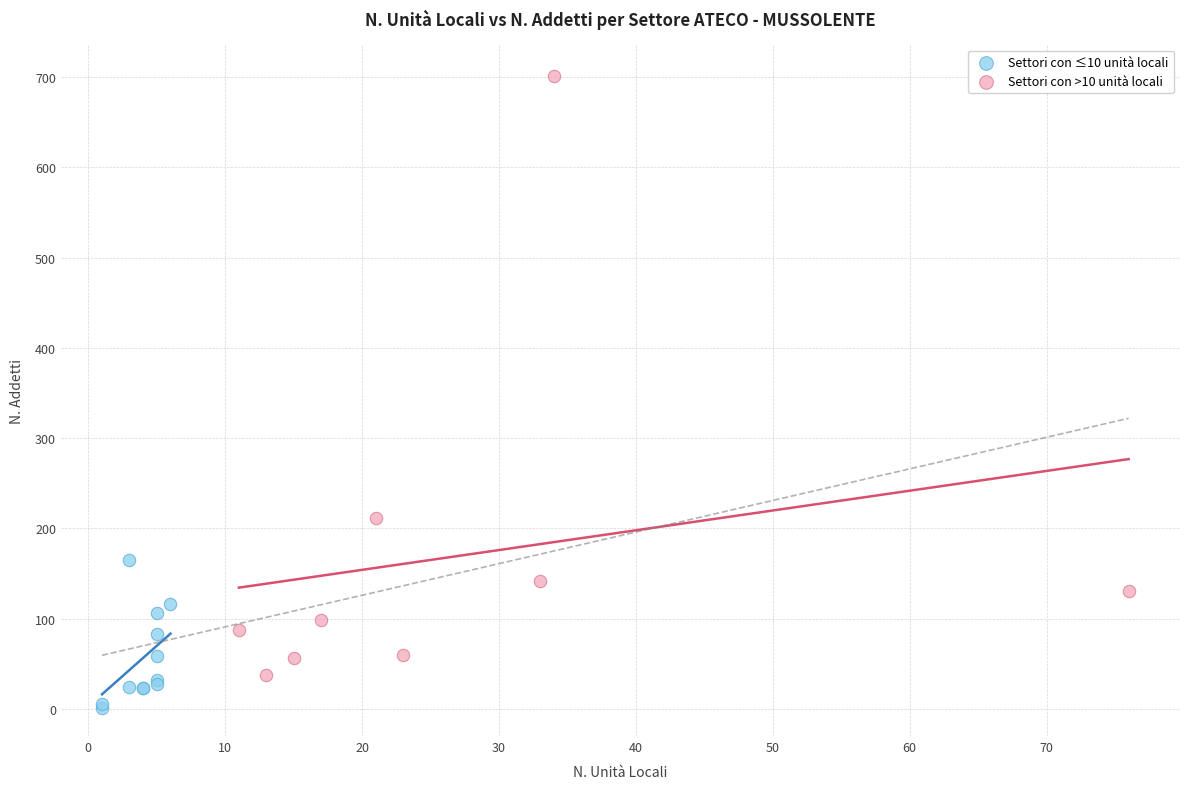

Which series reaches the maximum Y coordinate?

Settori con >10 unità locali